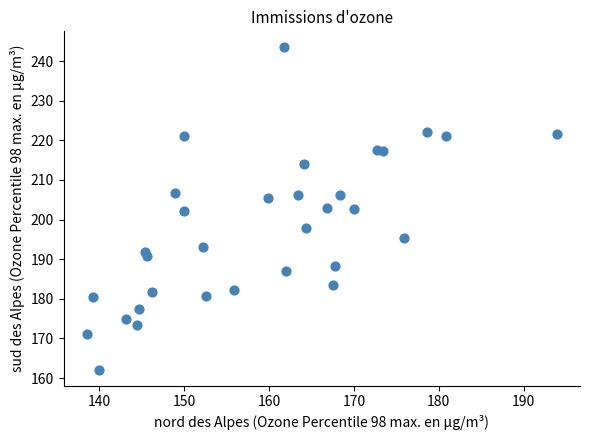

What is the range of X values (max minus min)?

55.3